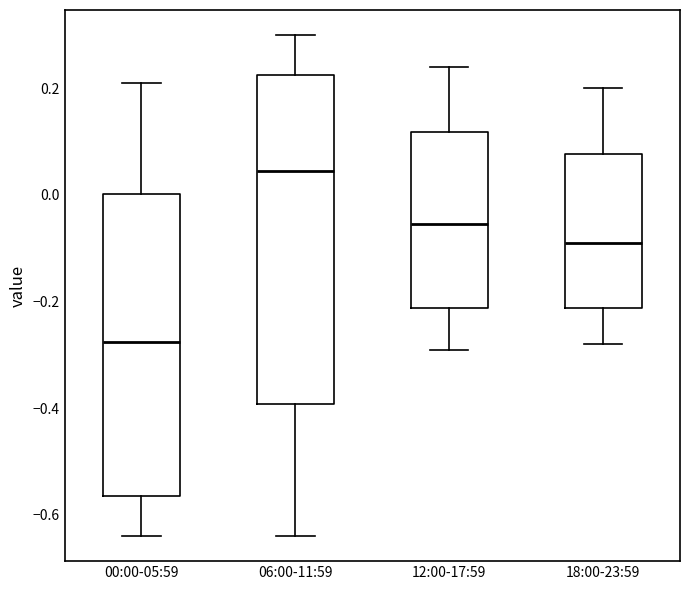

Which box has the lowest median line?

00:00-05:59